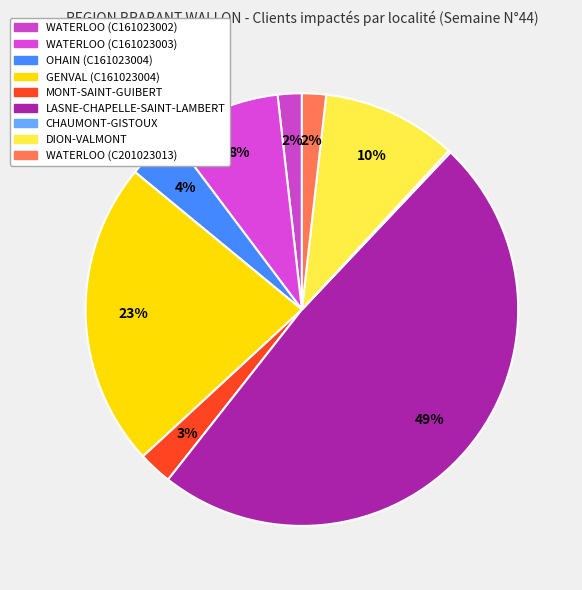

How much of the chart is everything except MONT-SAINT-GUIBERT?

97.5%